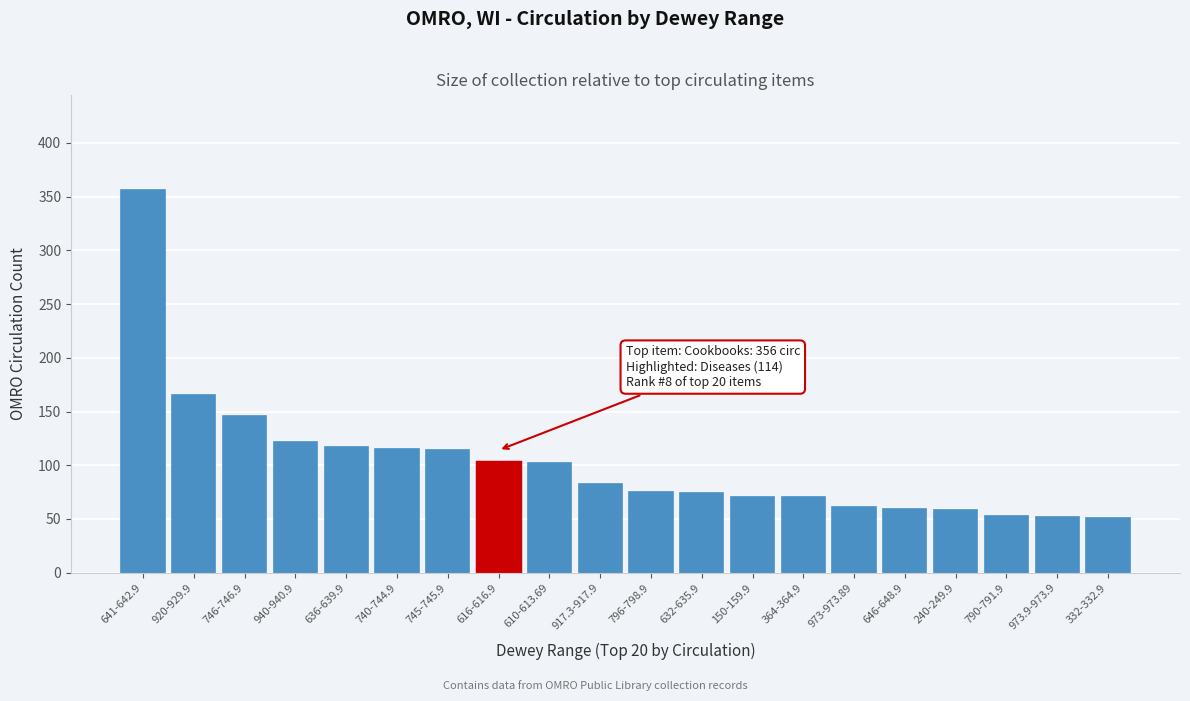

What is the difference between the maximum and minimum values?

305